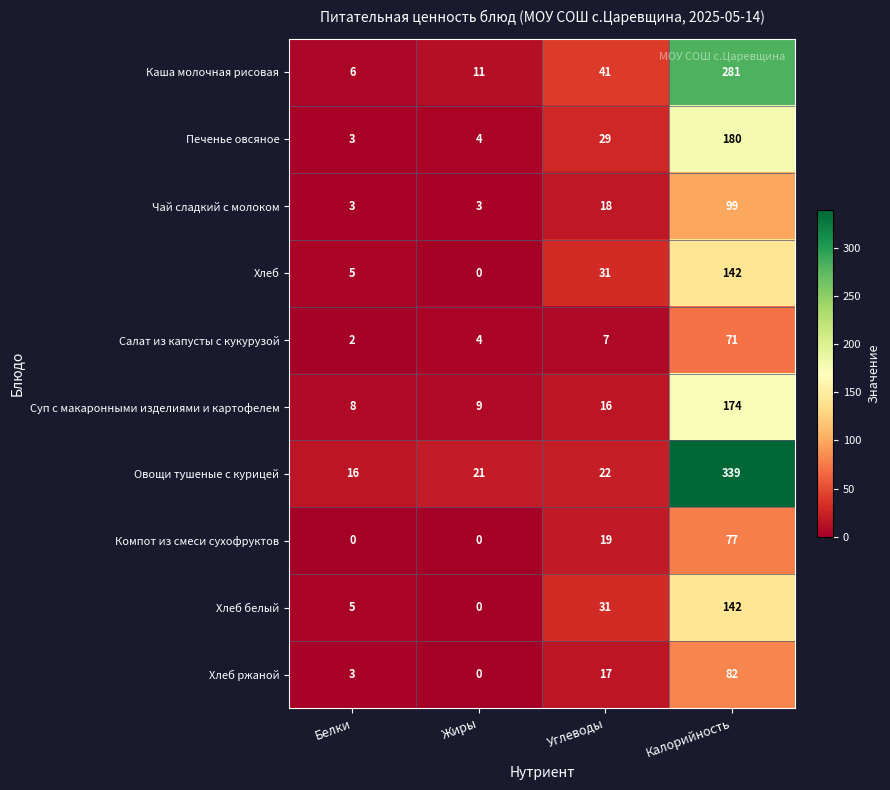

Is it true that Чай сладкий с молоком equals 5 at Белки?

False